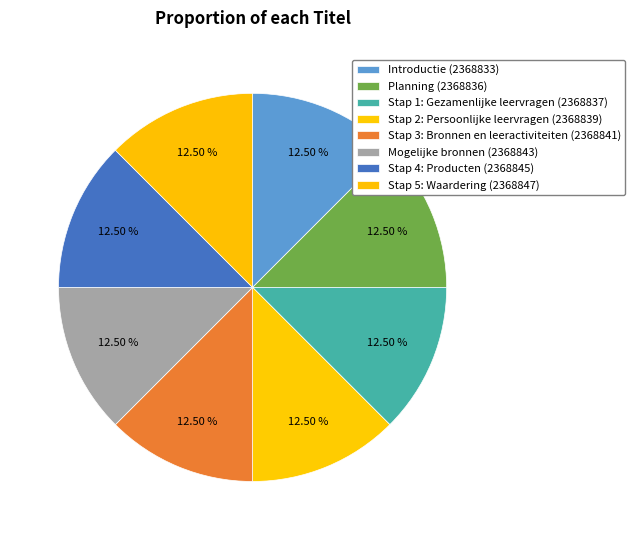

How many segments does this pie chart have?

8